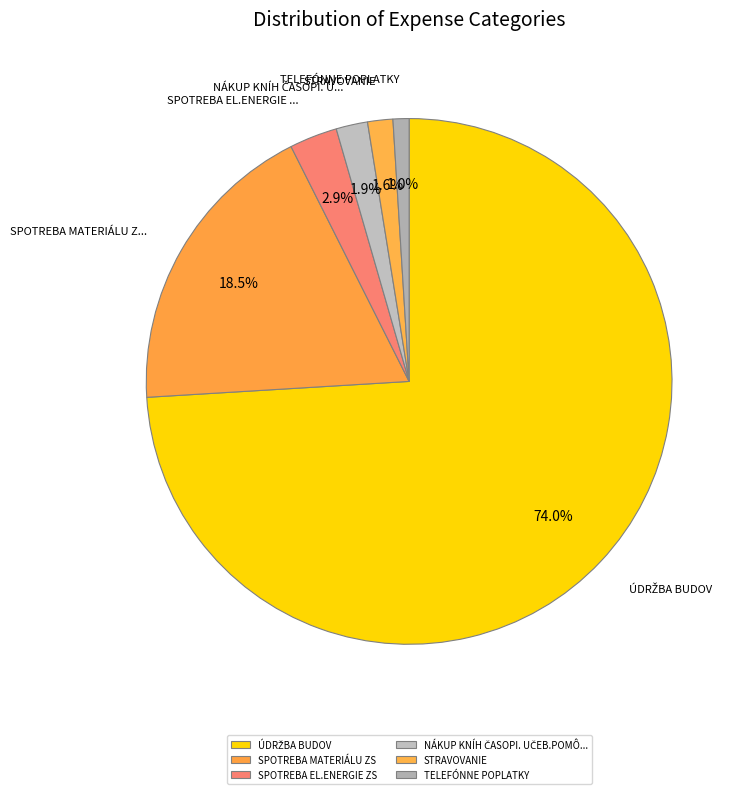

What is the change in value from ÚDRŽBA BUDOV to SPOTREBA MATERIÁLU ZS?

-512.3